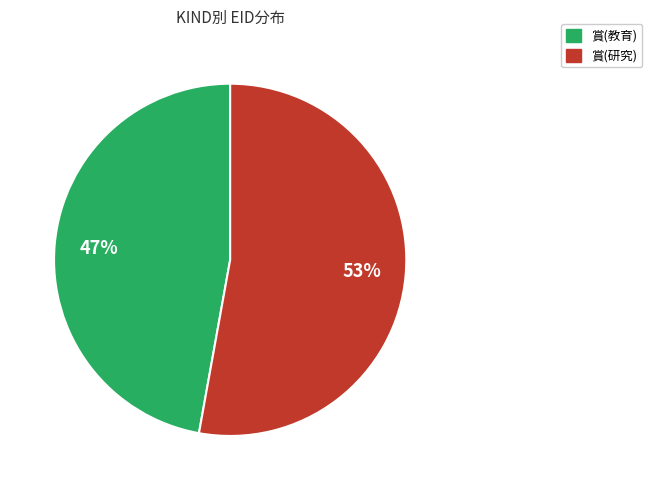

The 賞(研究) slice represents 44% of the pie. True or false?

False